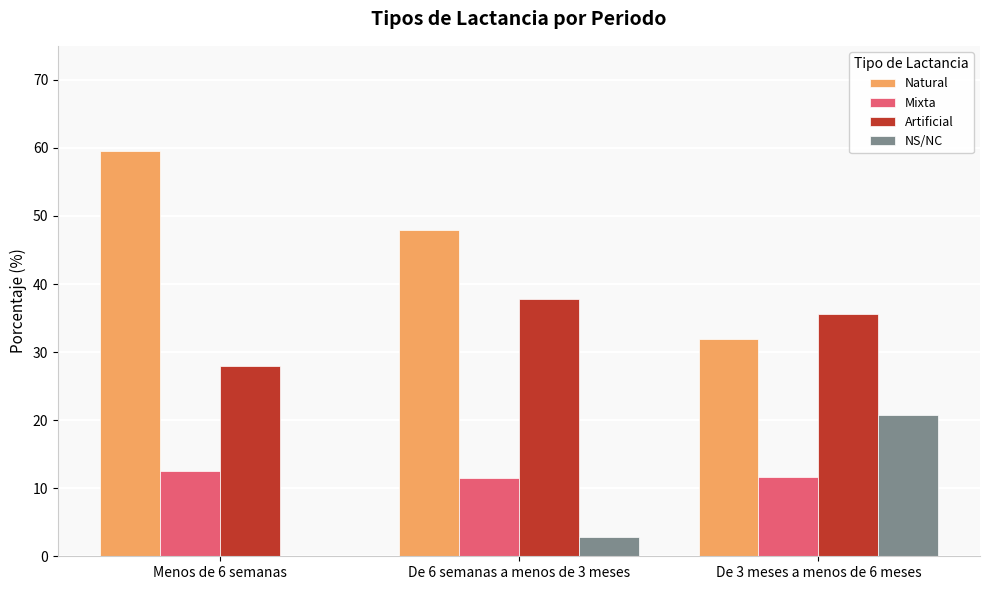

How many groups of bars are there?

3